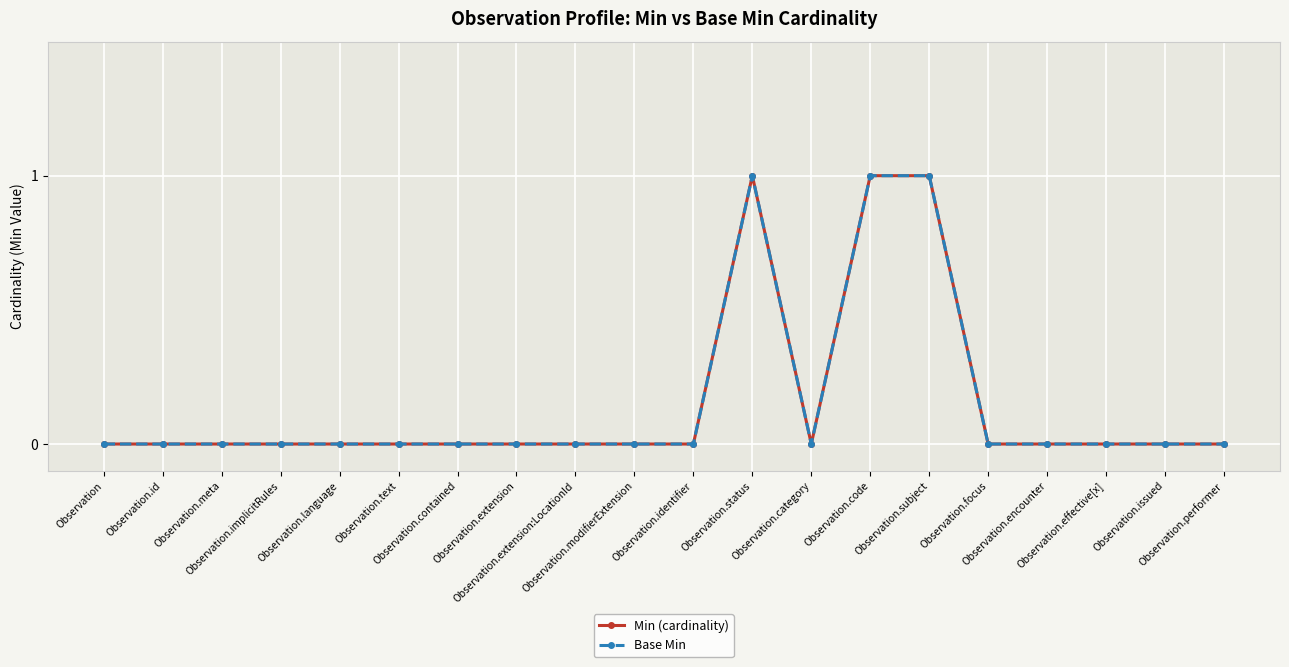

At which category does Base Min reach its first local peak?

Observation.status